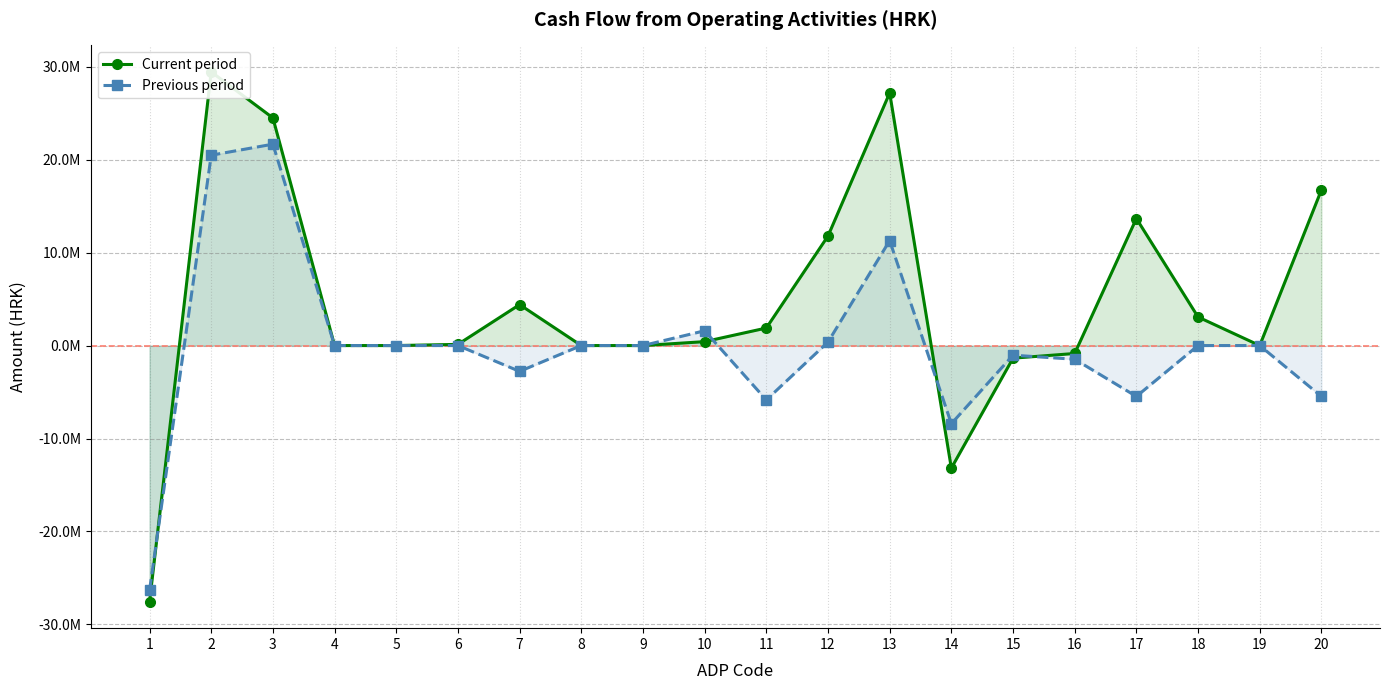

How many intersections are there between Current period and Previous period?

4